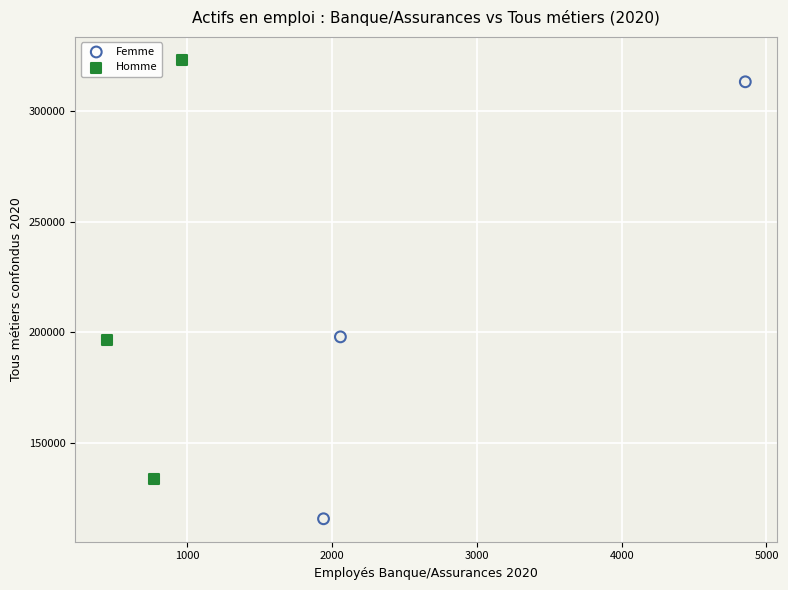

Which series has the largest Y range (max minus min)?

Femme